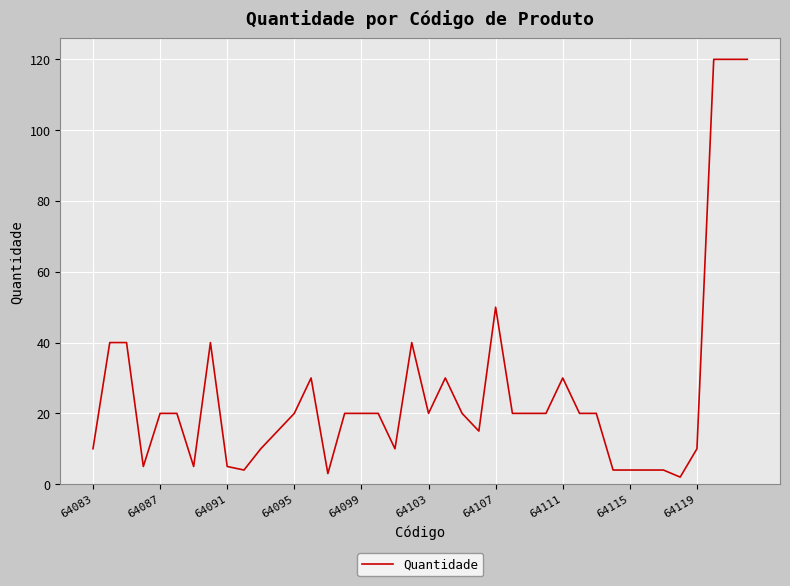

What is the difference between the maximum and minimum values?

118